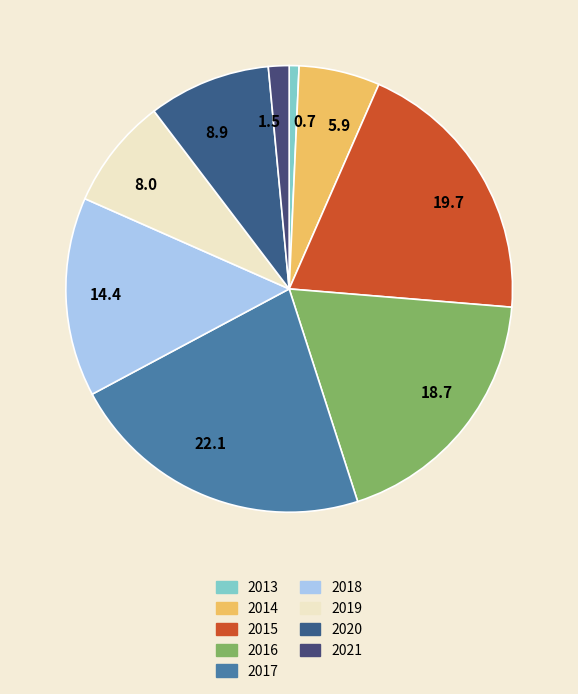

Which has a higher value, 5.9 or 8.9?

8.9